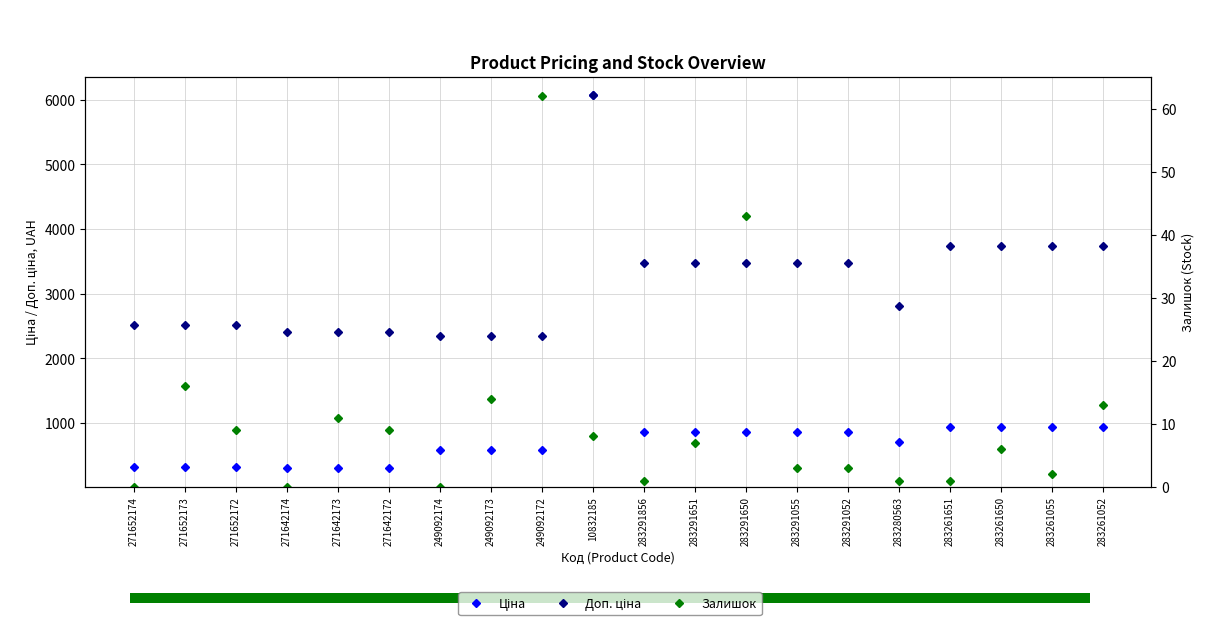

What is the sum of all Ціна values?

18444.2